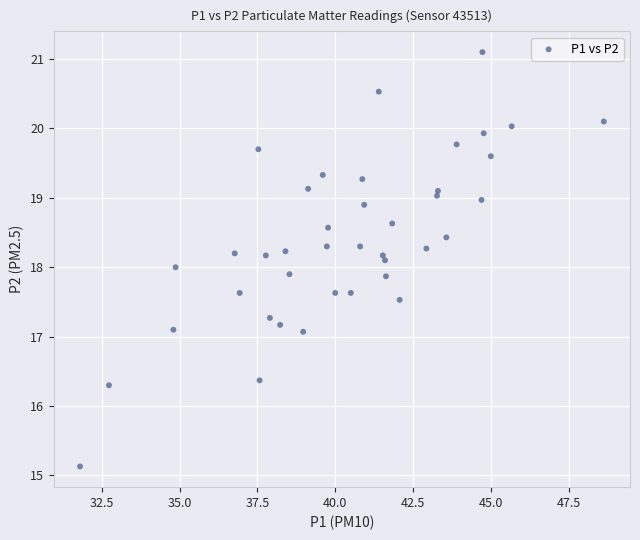

What is the range of X values (max minus min)?

16.8